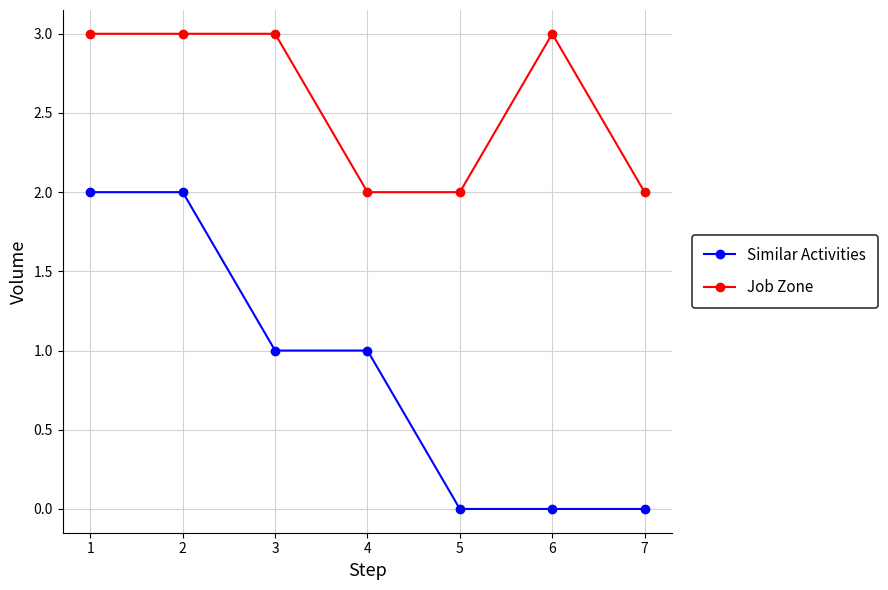

What is the maximum value shown in the chart?

3